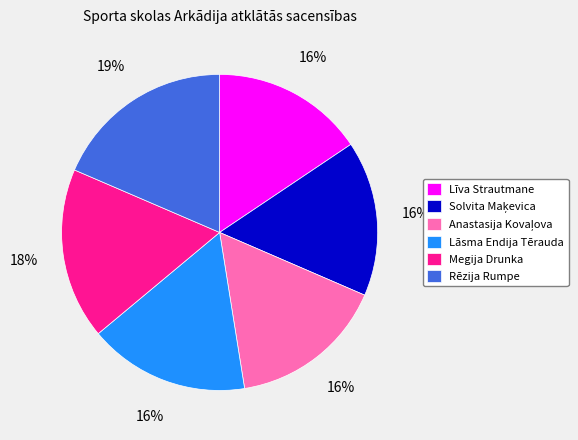

Does any single category account for the majority?

No